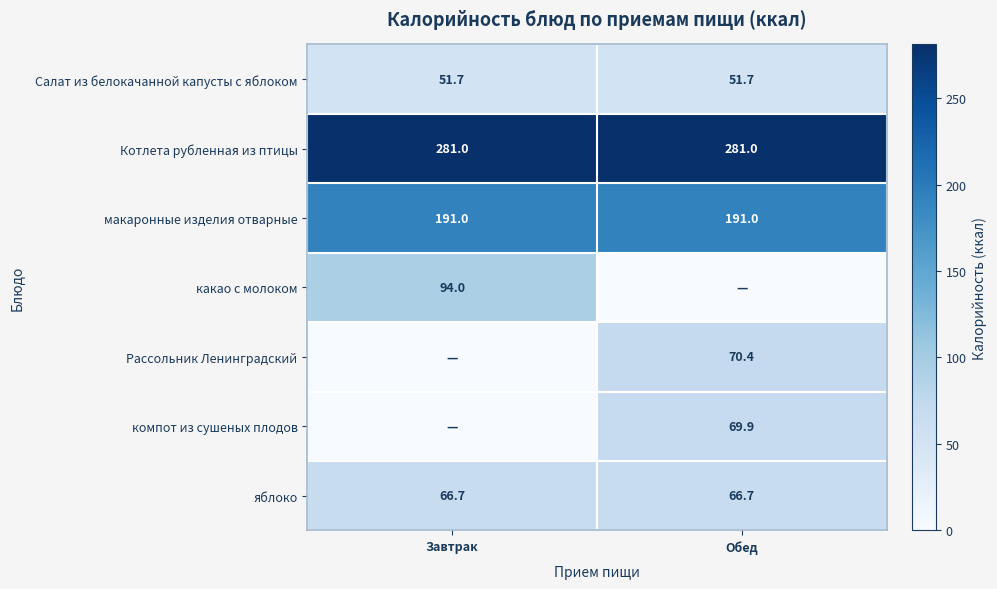

The яблоко series shows 109.2 at Обед. True or false?

False